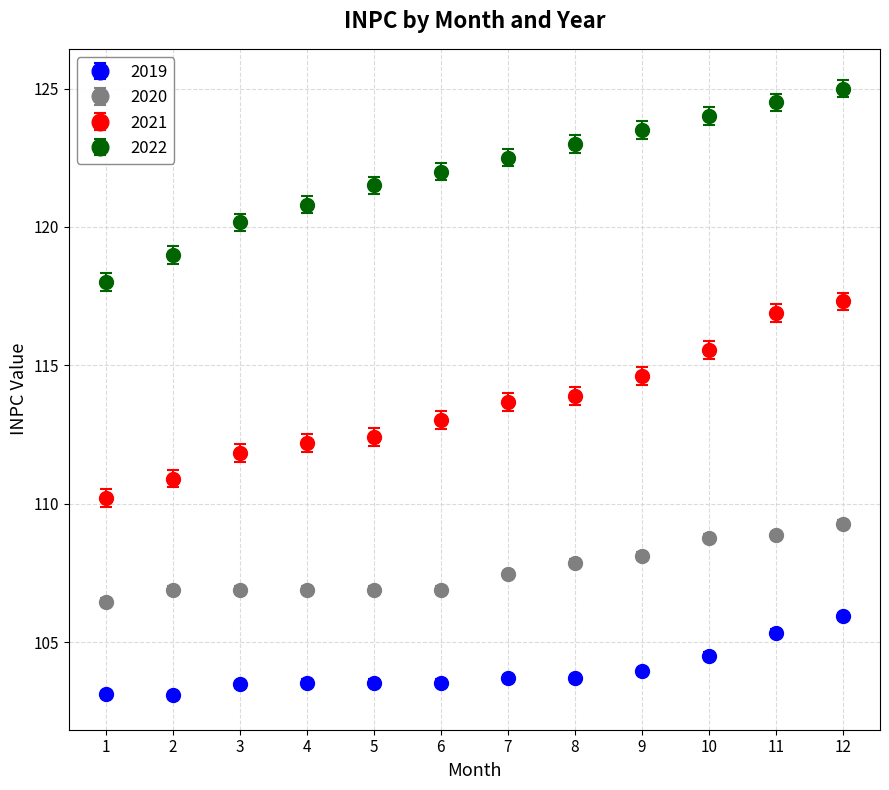

Which series changed the most between 1 and 6?

2022